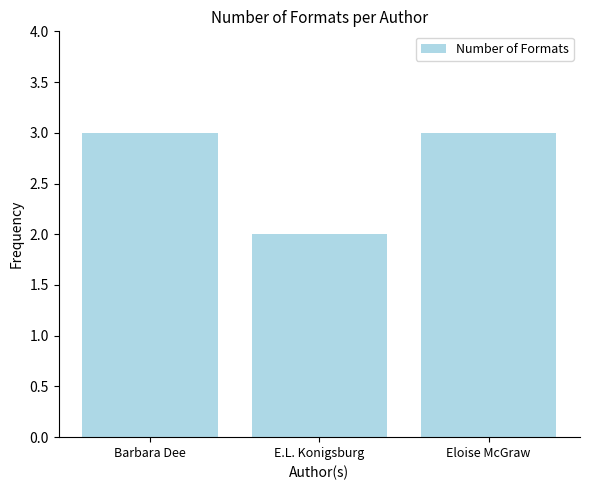

Is it true that the value at E.L. Konigsburg is 2?

True